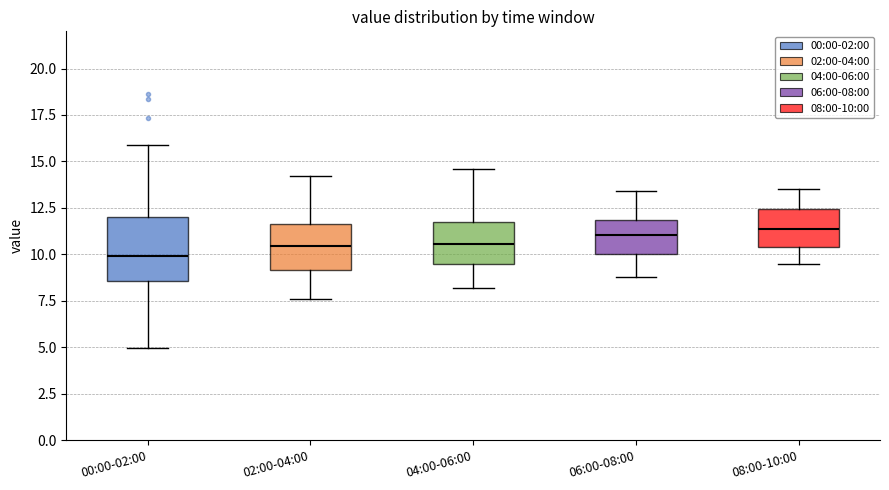

Comparing the boxes themselves (not the whiskers), which one is the tallest?

00:00-02:00